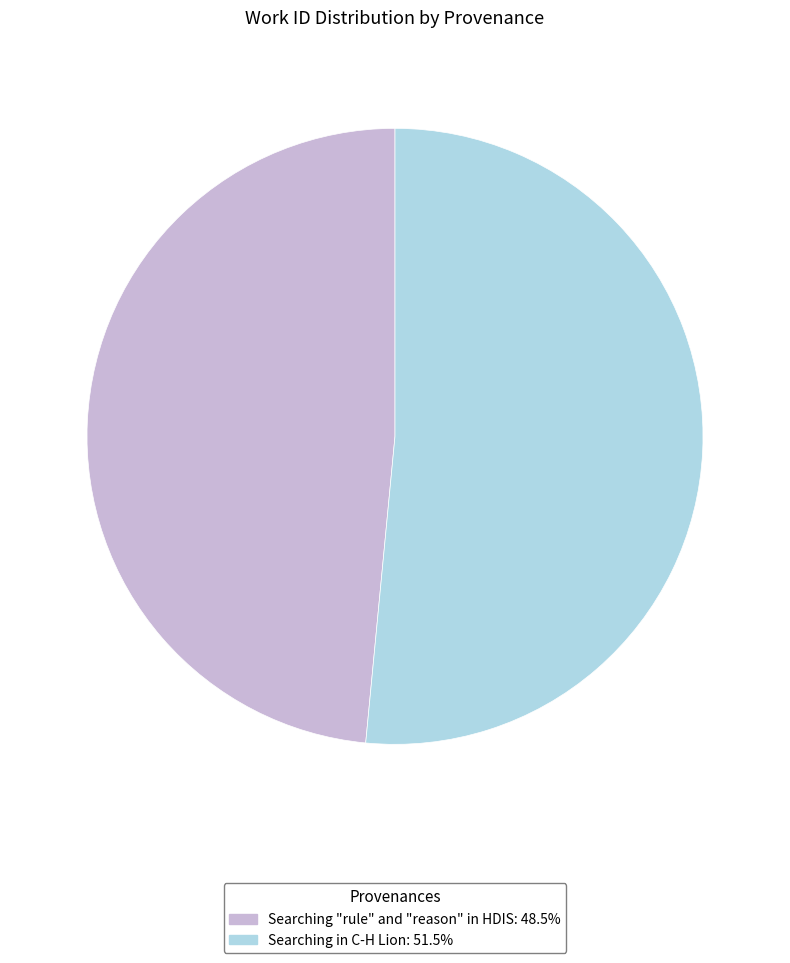

Is there any slice that represents more than half of the pie?

Yes